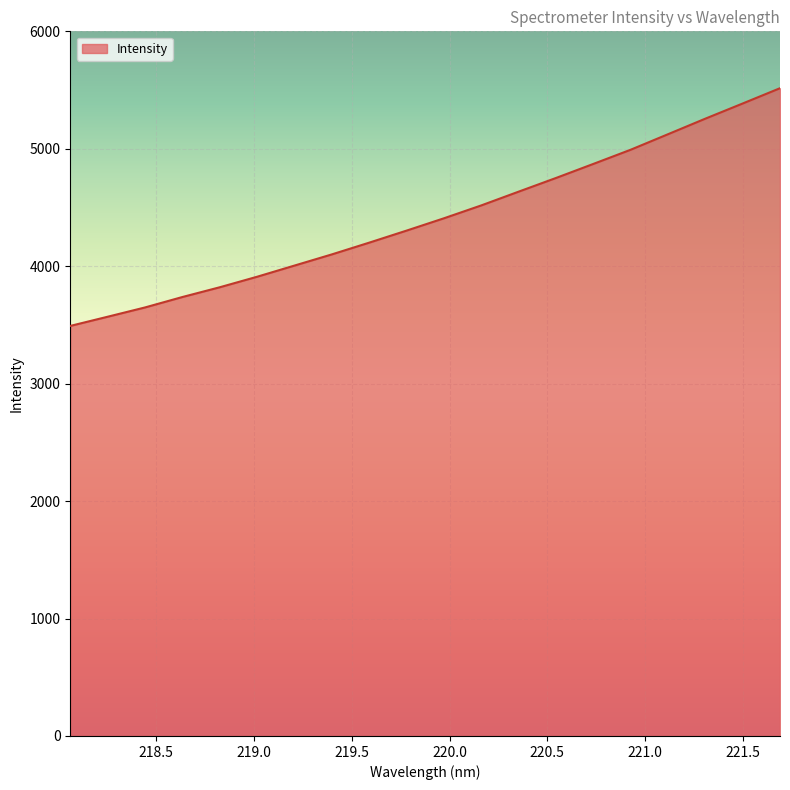

Reading left to right, extract all data points from this chart.

3491.5	3569.8	3648.9	3737.7	3820.8	3910.4	4005.6	4100.7	4200.7	4303.3	4408.1	4517.9	4635.0	4751.4	4871.1	4991.9	5124.0	5256.5	5385.6	5515.7